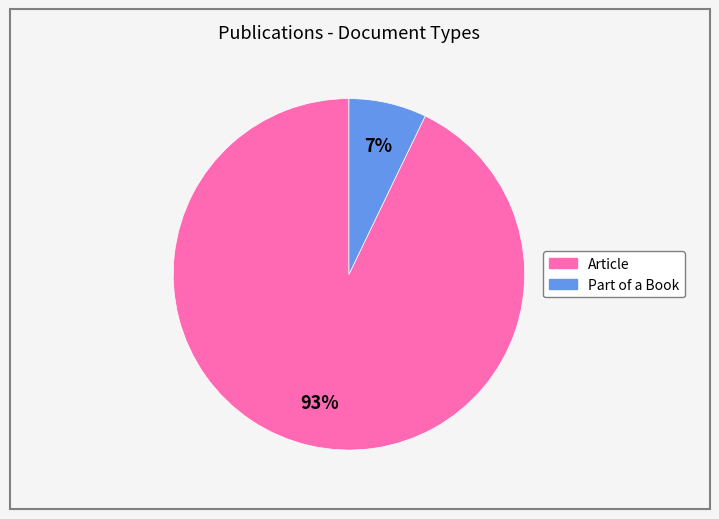

Rank the categories by value from highest to lowest.

Article, Part of a Book